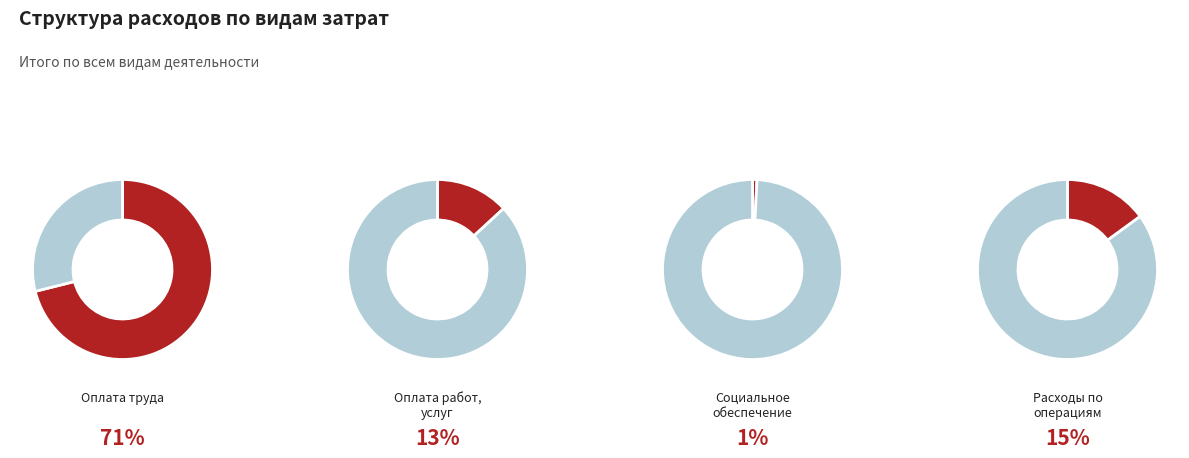

Rank the categories by value from highest to lowest.

Оплата труда, Расходы по операциям с активами, Оплата работ, услуг, Социальное обеспечение